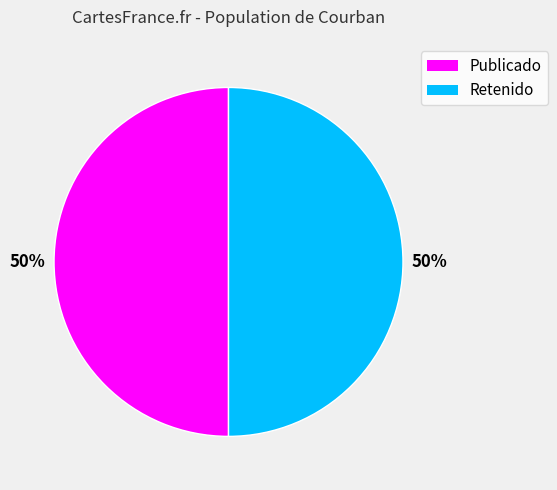

Count the number of slices in the pie.

2